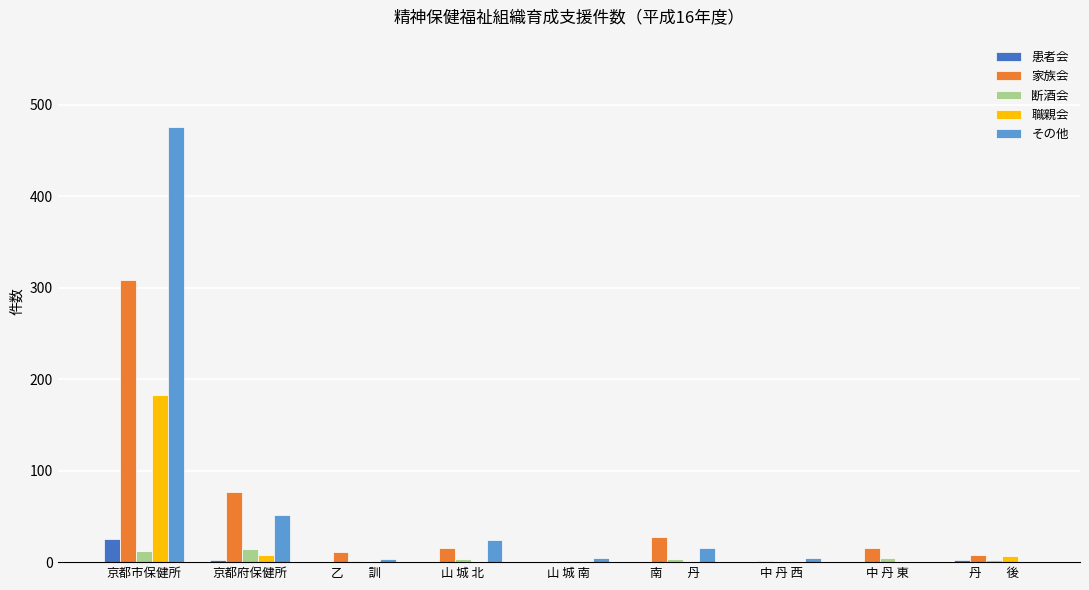

Is the value of 職親会 at 京都市保健所 greater than the value of 家族会 at 山 城 北?

Yes